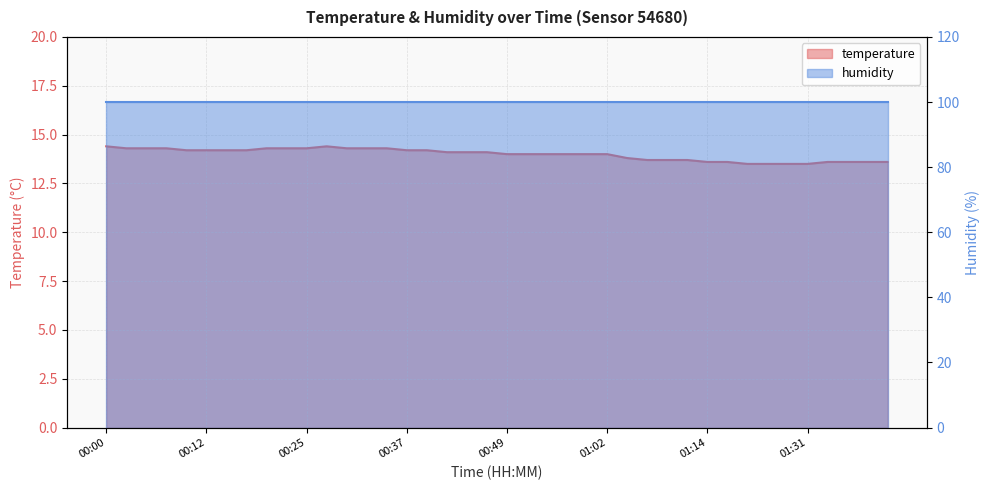

How many values are between 13 and 14?

20